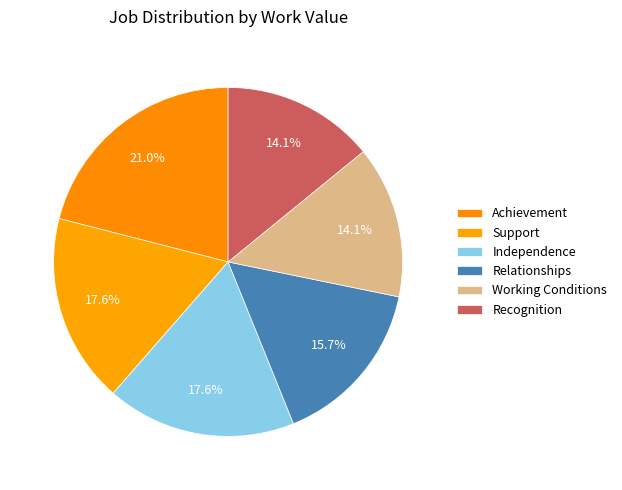

How many segments does this pie chart have?

6